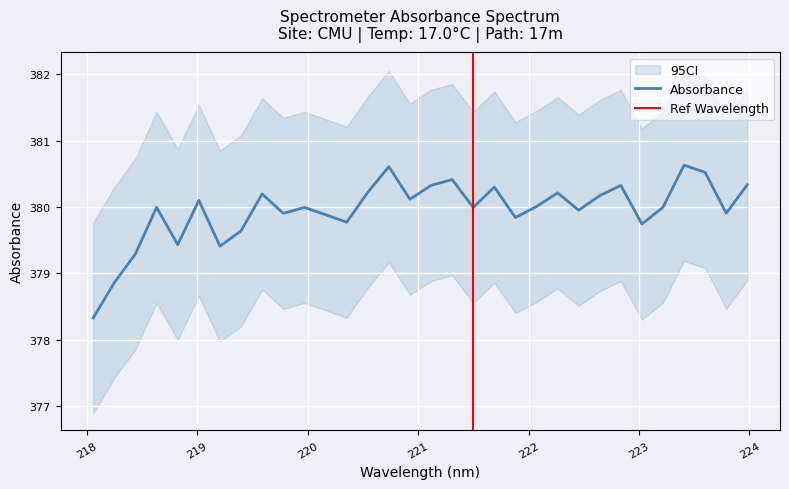

Between 221.3083 and 223.7895, which is larger?

221.3083